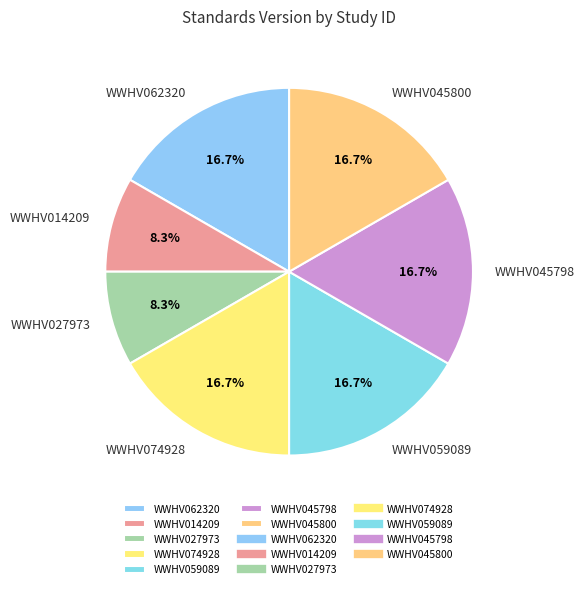

Approximately how many times larger is the value at WWHV059089 compared to WWHV062320?

1.0